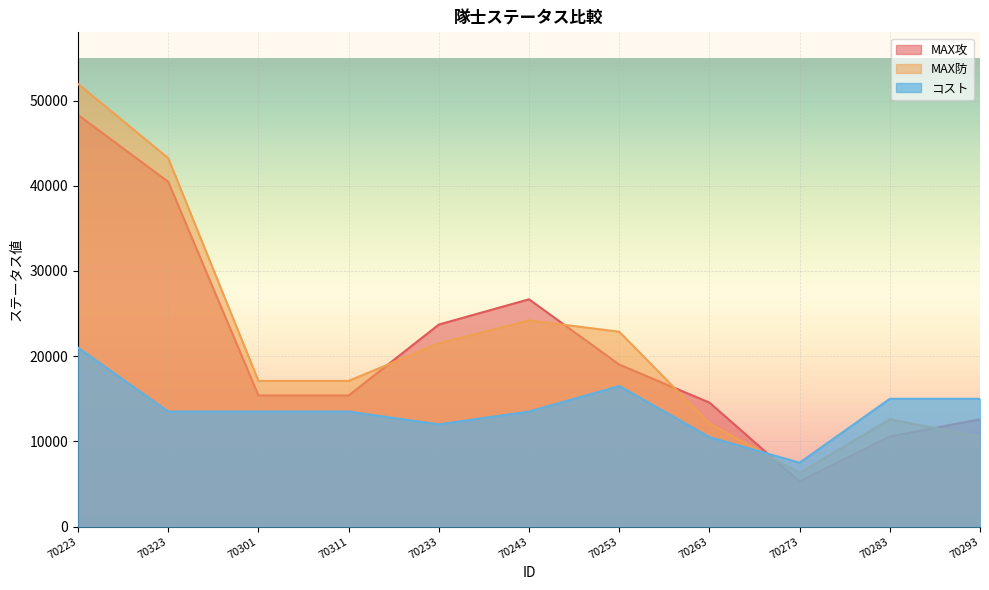

What is the greatest value displayed?

51948